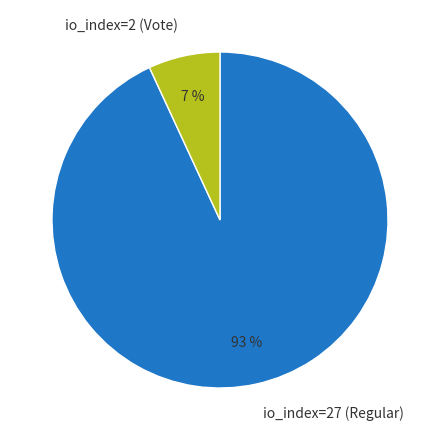

Which slice is the largest?

io_index=27 (Regular)